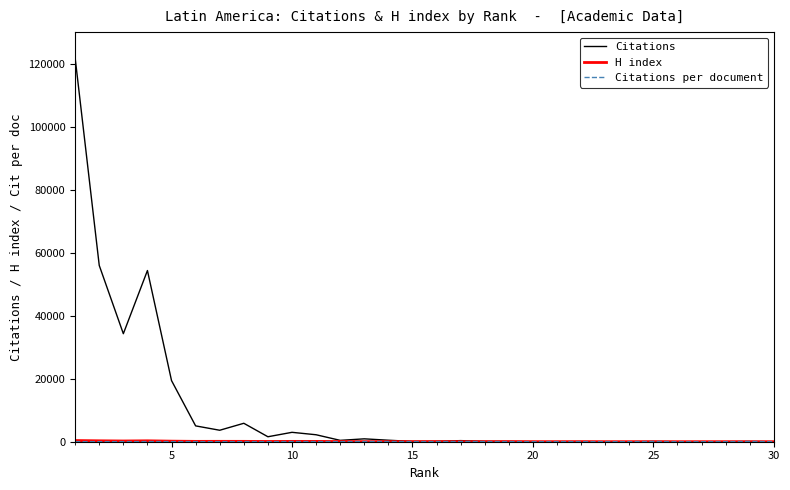

Which series has the largest total across all categories?

Citations